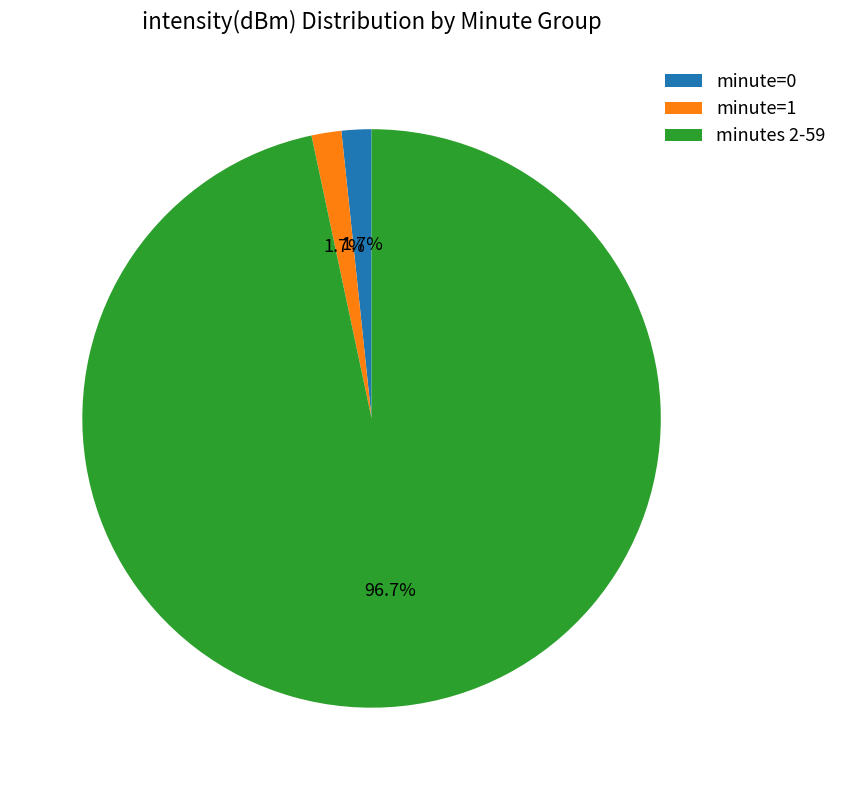

What is the total percentage of minute=0 and minutes 2-59?

98.3%